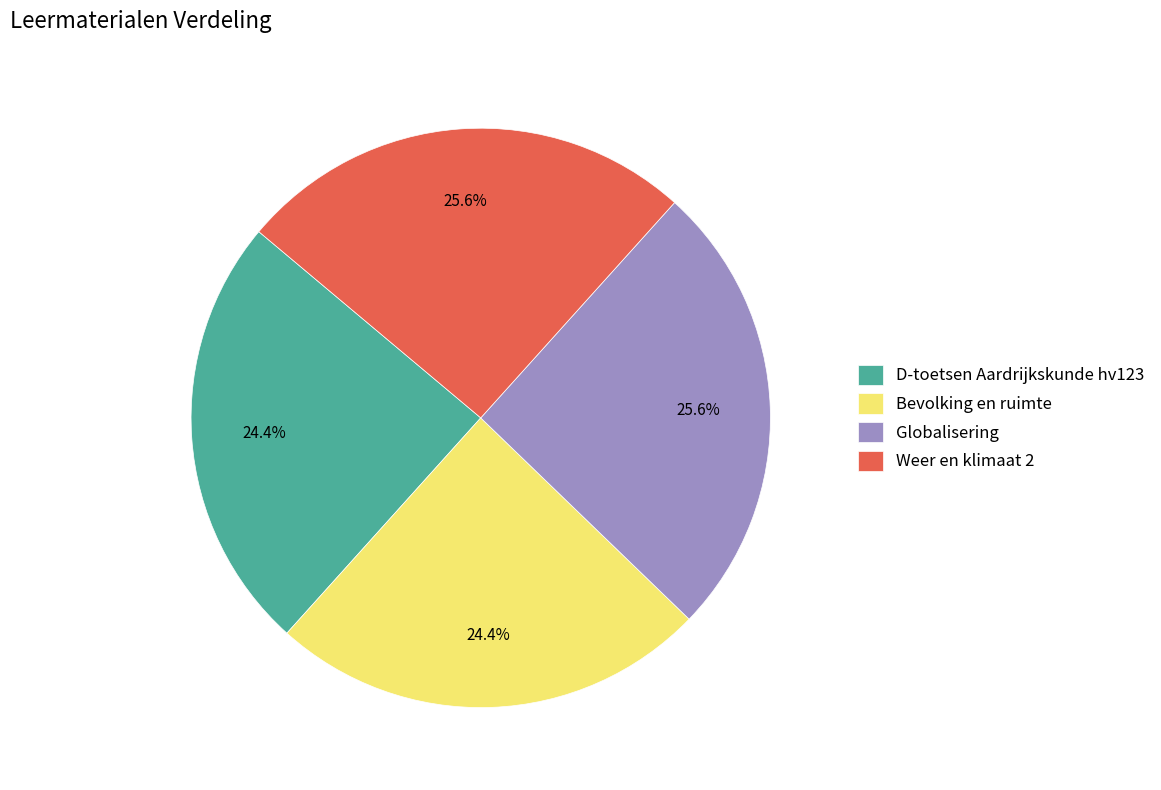

Is there any slice that represents more than half of the pie?

No